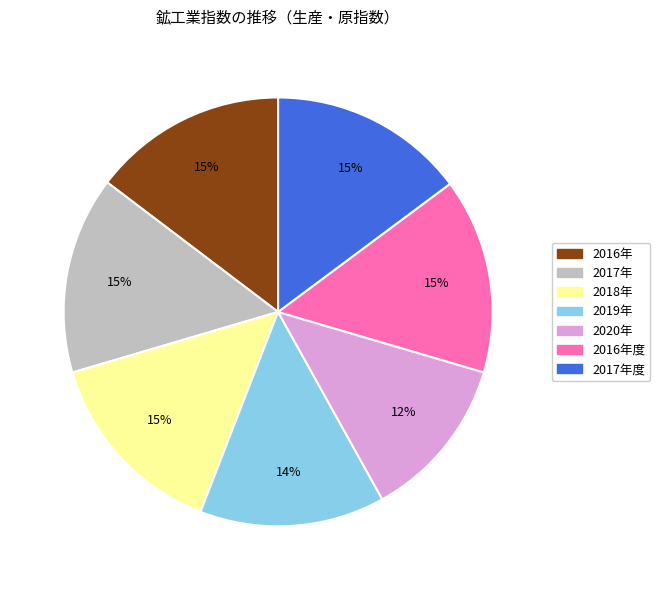

Is it true that 2016年 is 15% of the pie?

True